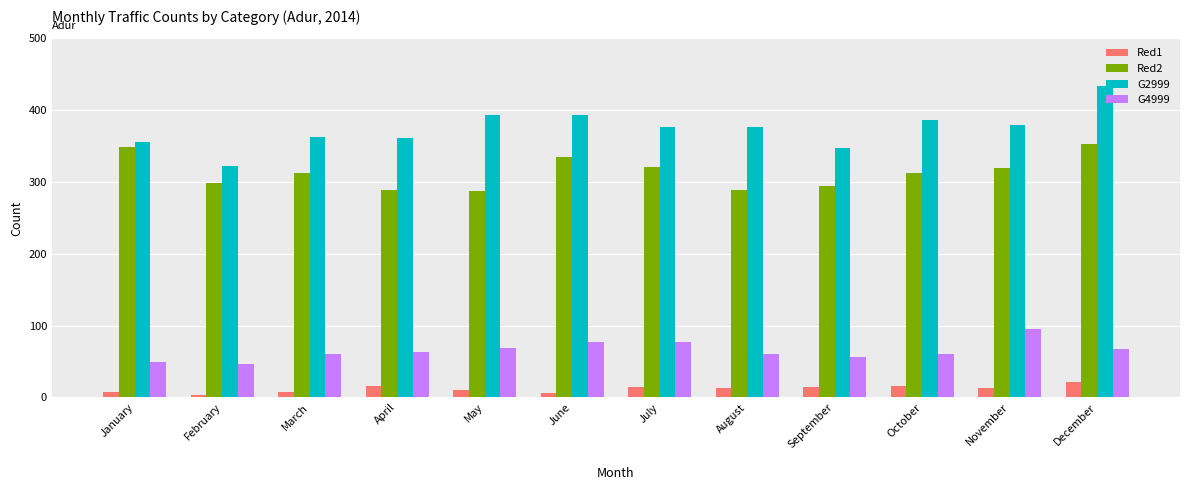

At which category does the chart reach its peak across all series?

December